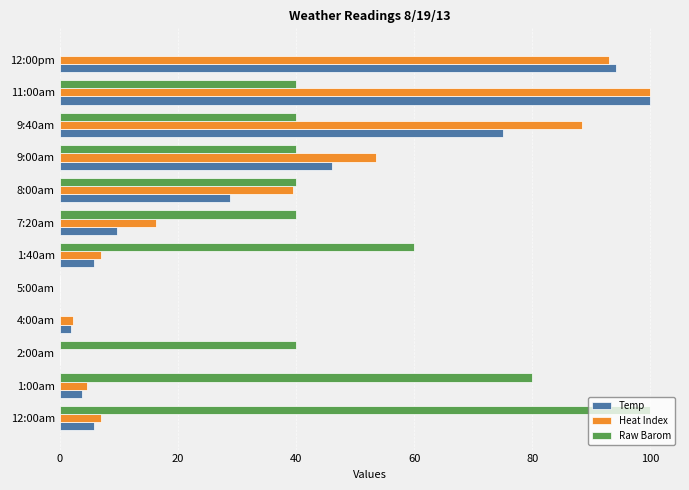

Between 12:00am and 12:00pm, which series saw the biggest shift?

Raw Barom